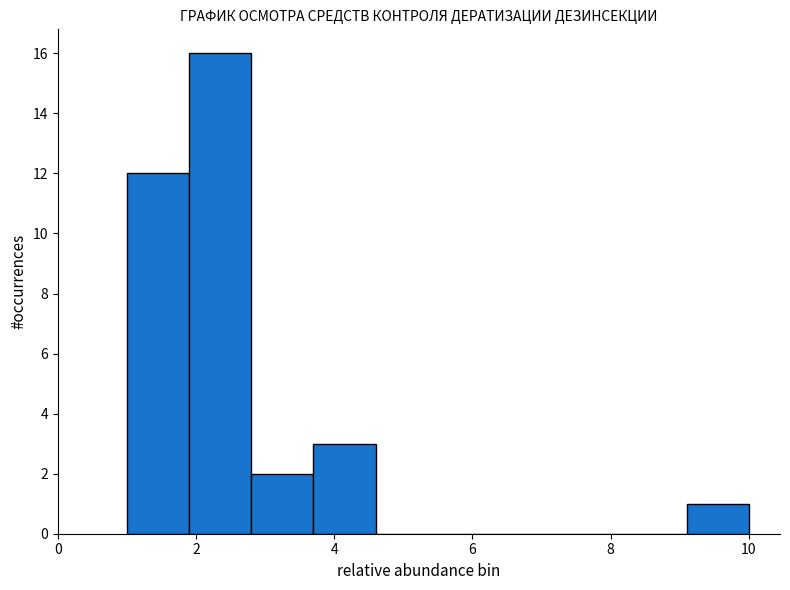

What is the height of the bar covering 9.1 to 10.0 on the x-axis? Neither the bar edges nor the heights are printed on the chart, so give them approximately, as read against the axes.

1